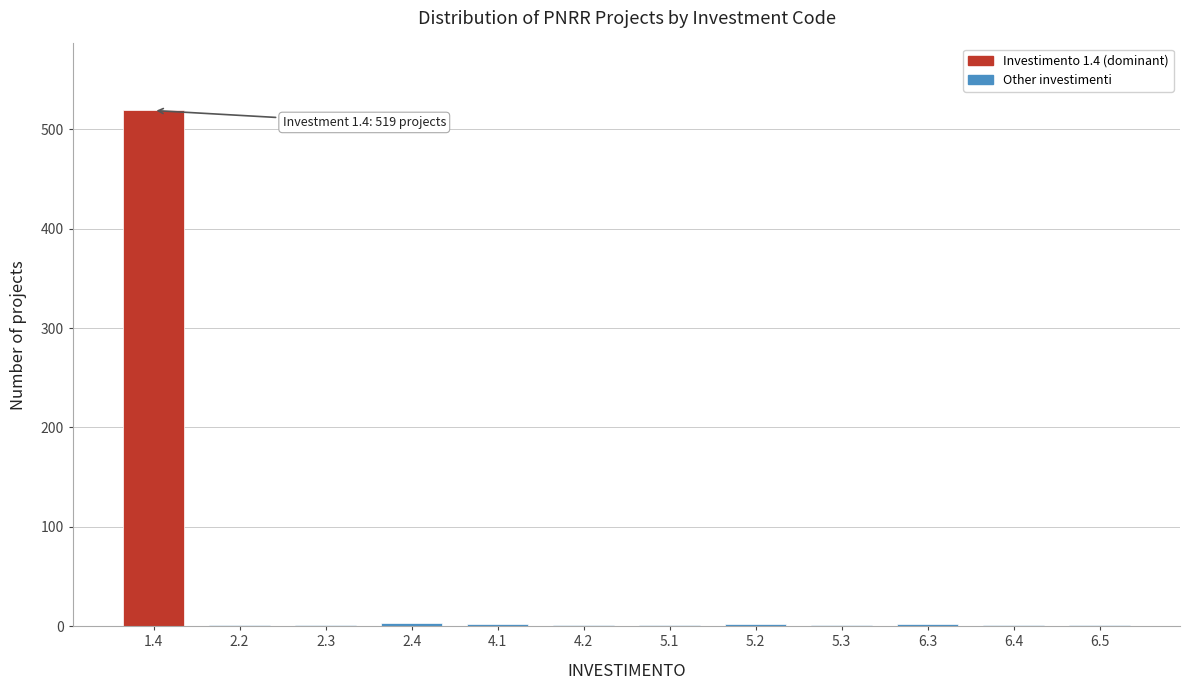

What is the maximum value shown in the chart?

519